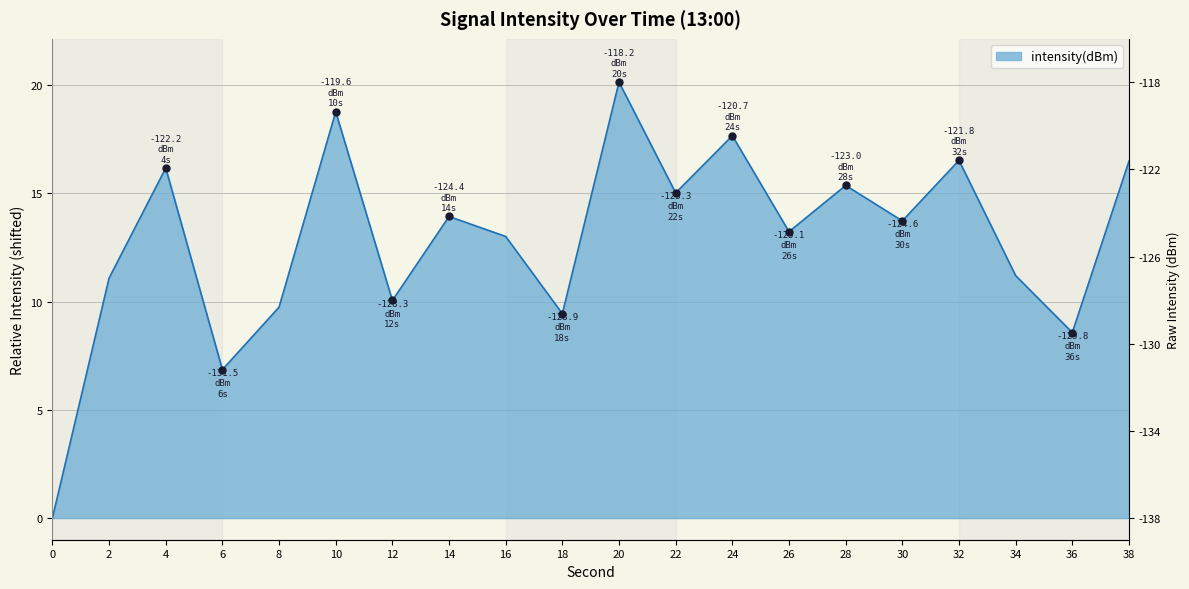

Between 4 and 2, which is larger?

4